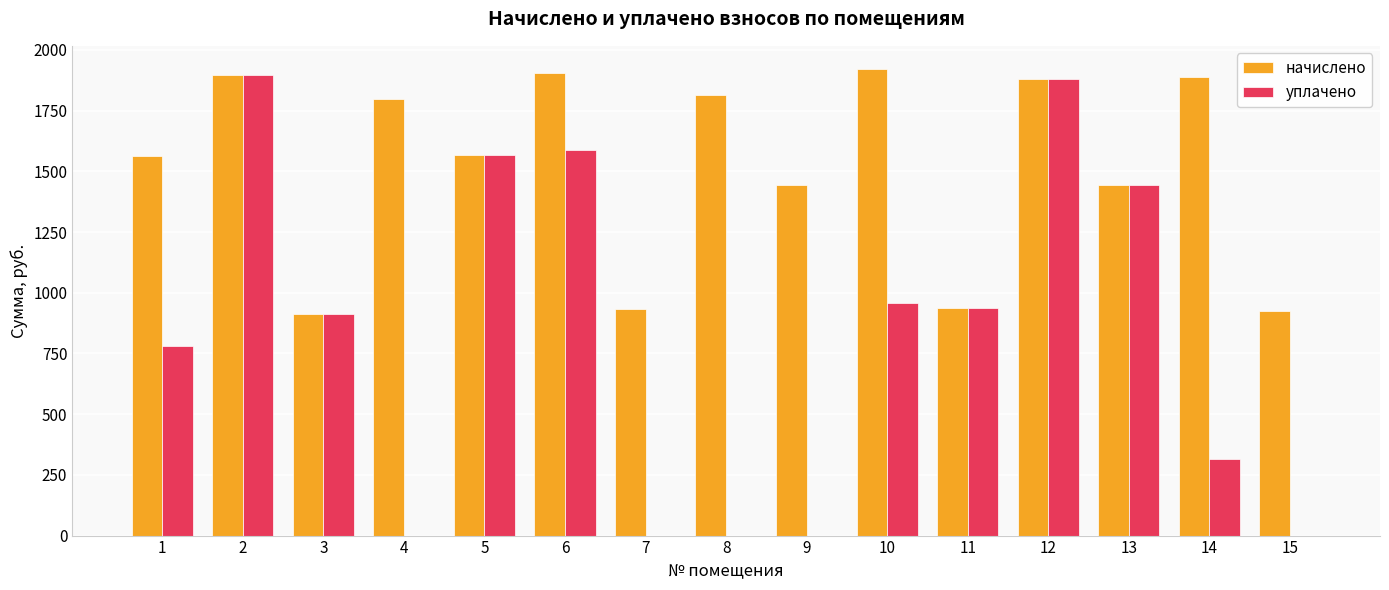

How many groups of bars are there?

15